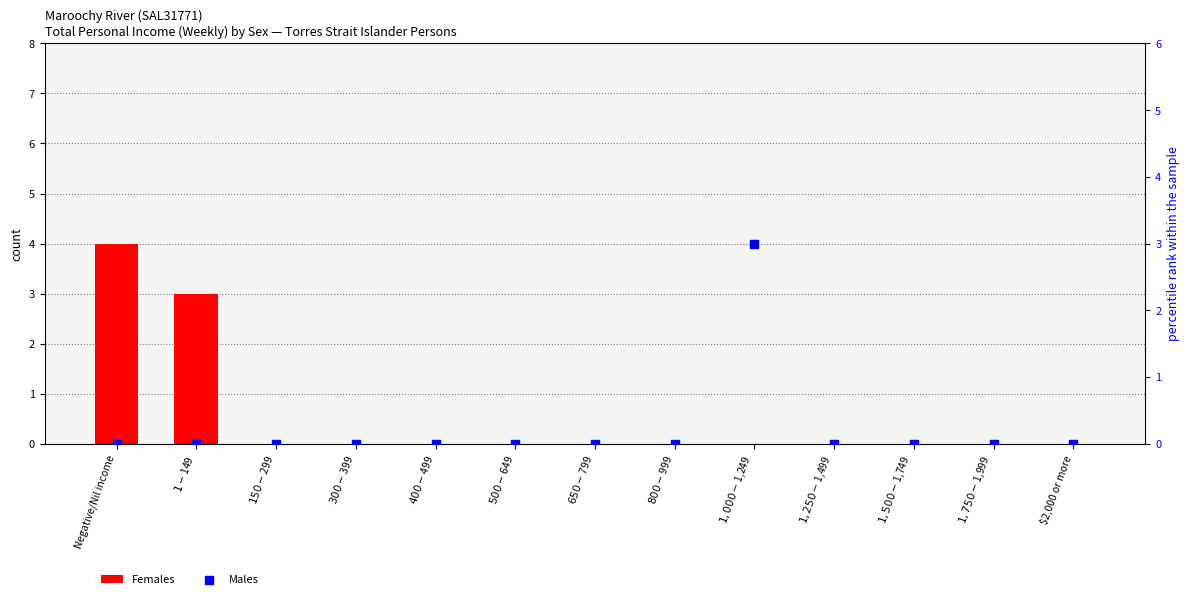

At how many categories does at least one series exceed 1?

3